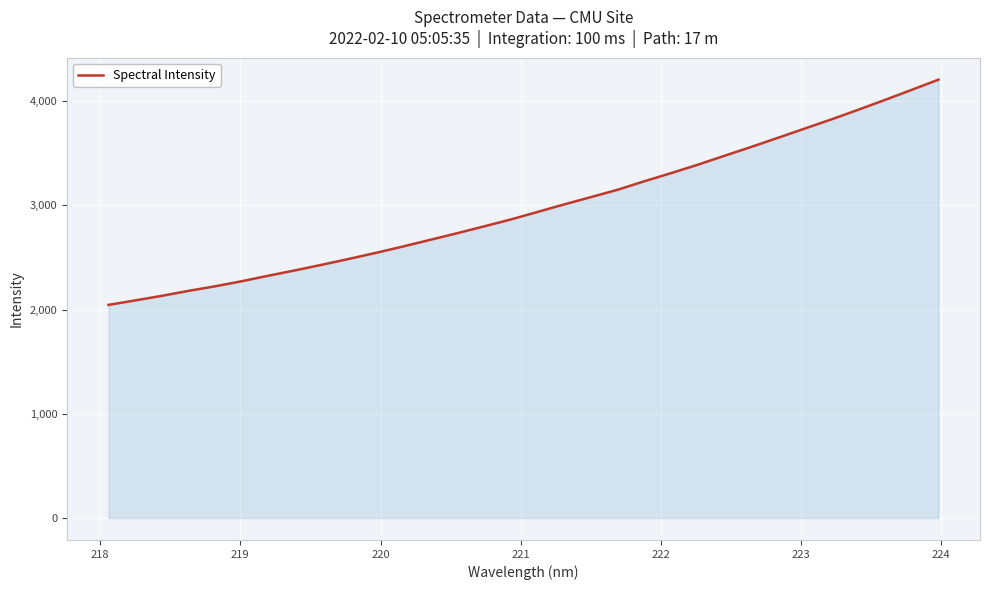

What is the difference between the maximum and minimum values?

2160.2